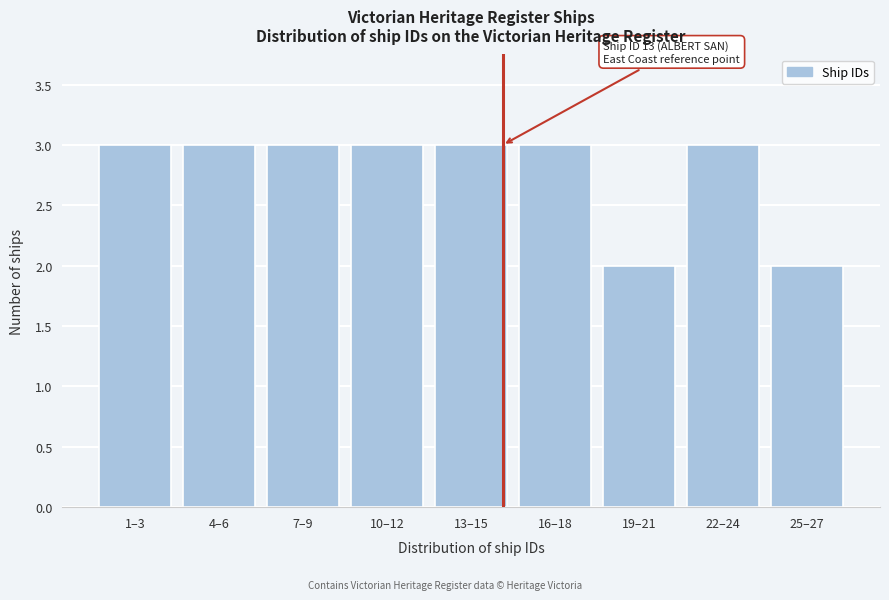

Reading right to left, what are all the values shown in this chart?

25–27=2	22–24=3	19–21=2	16–18=3	13–15=3	10–12=3	7–9=3	4–6=3	1–3=3